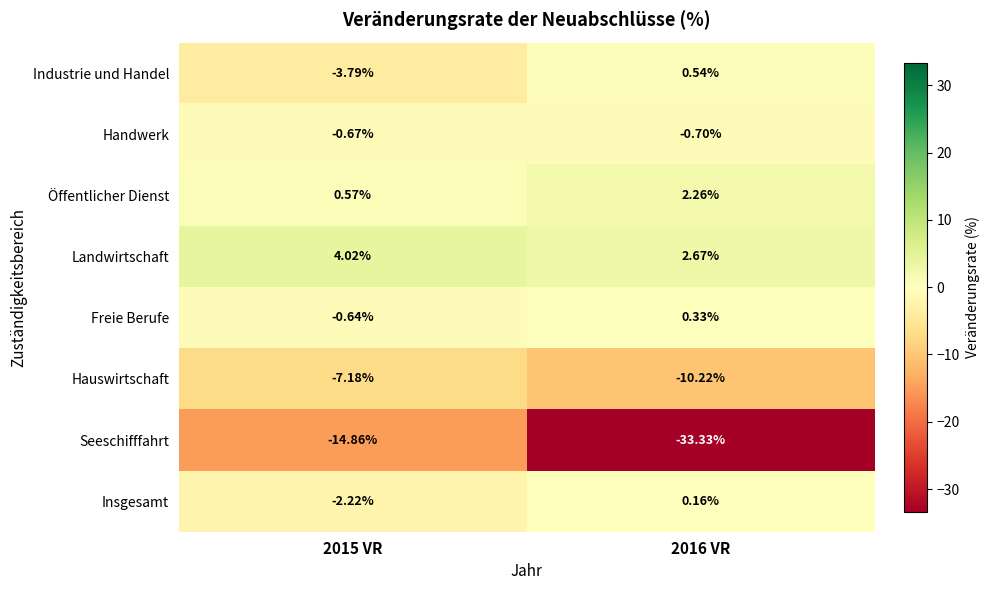

List the series in order of their peak value, lowest first.

Seeschifffahrt, Hauswirtschaft, Handwerk, Insgesamt, Freie Berufe, Industrie und Handel, Öffentlicher Dienst, Landwirtschaft